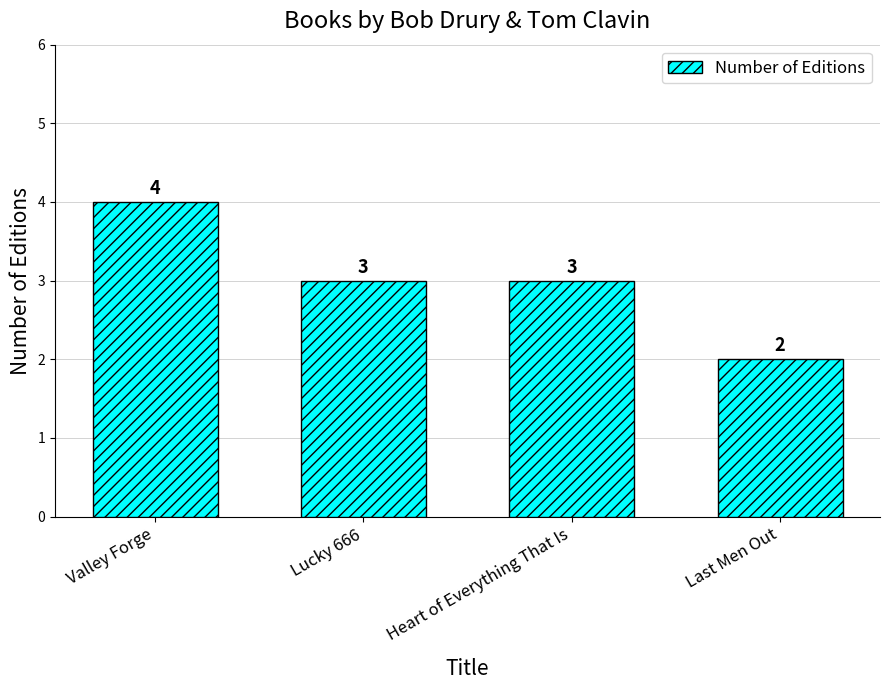

How many values are below 3?

1